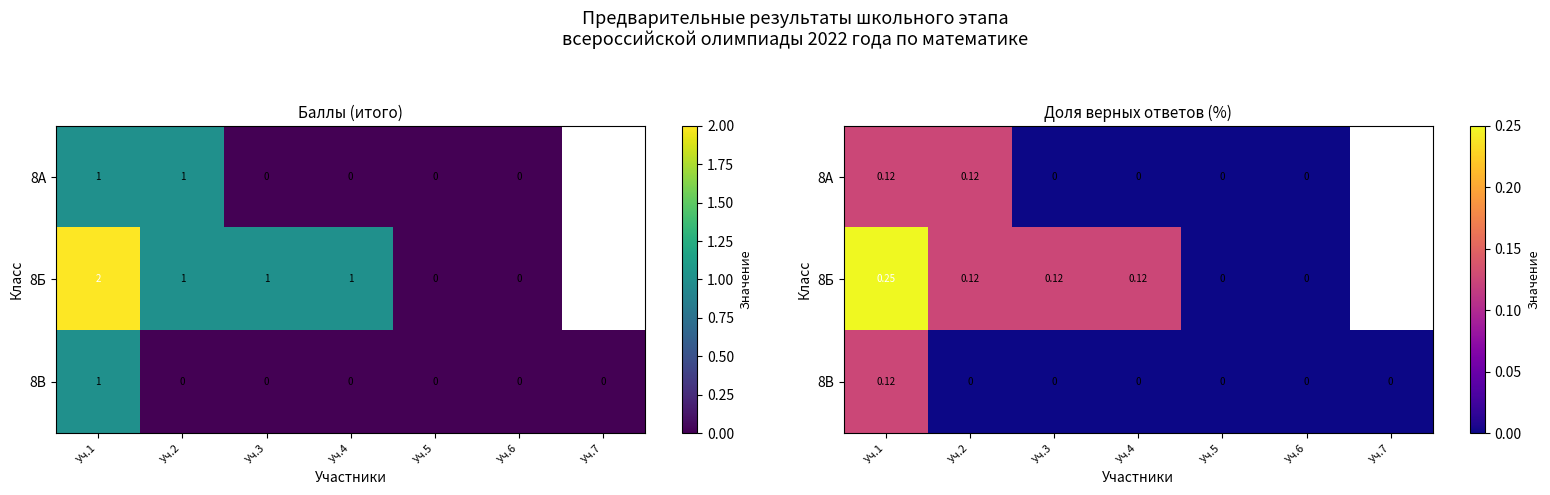

At which category is the sum across all series the highest?

Уч.1